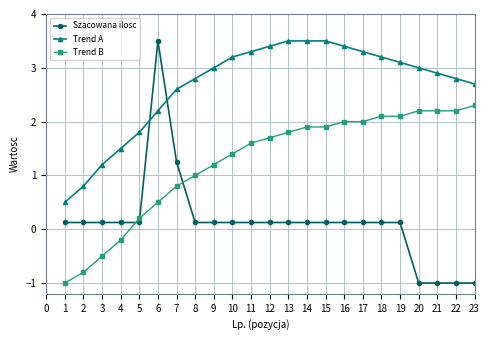

What is the greatest value displayed?

3.5